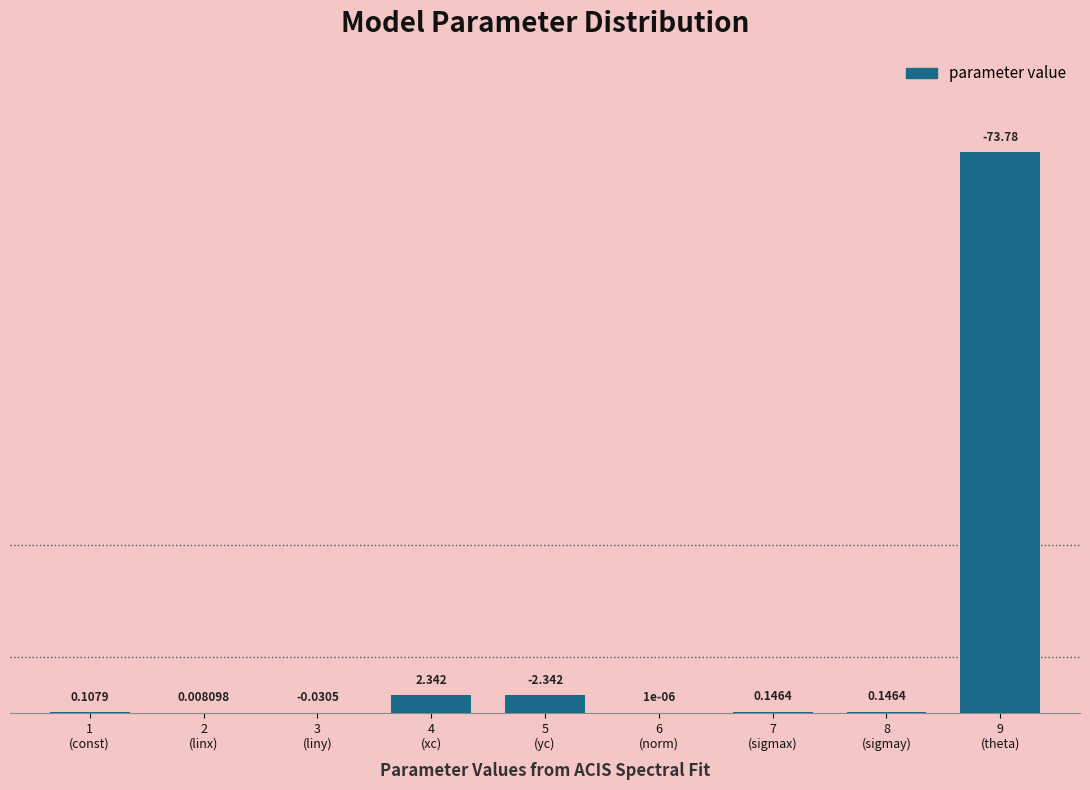

Are the bars horizontal?

No